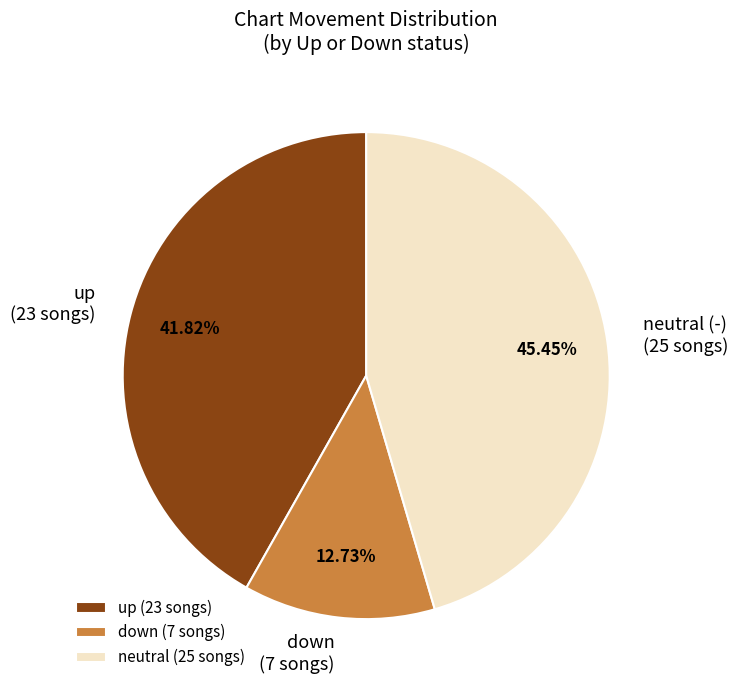

Do up (23 songs) and down (7 songs) together represent more than half of the pie?

Yes